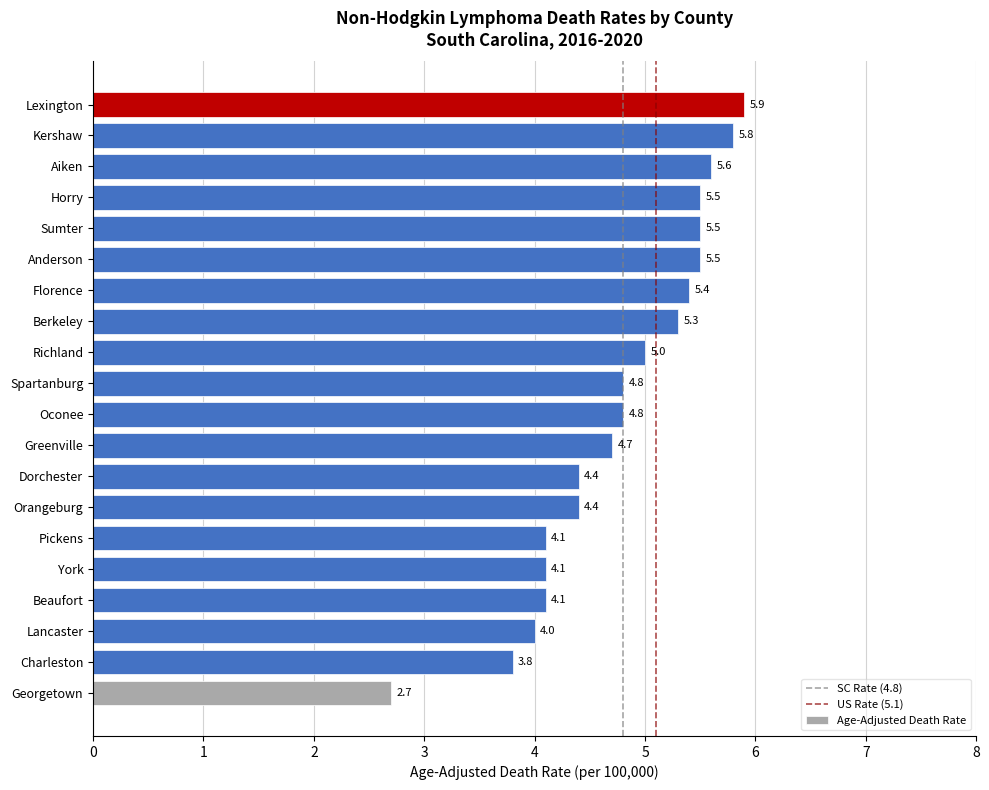

What is the approximate value at Lancaster?

4.0